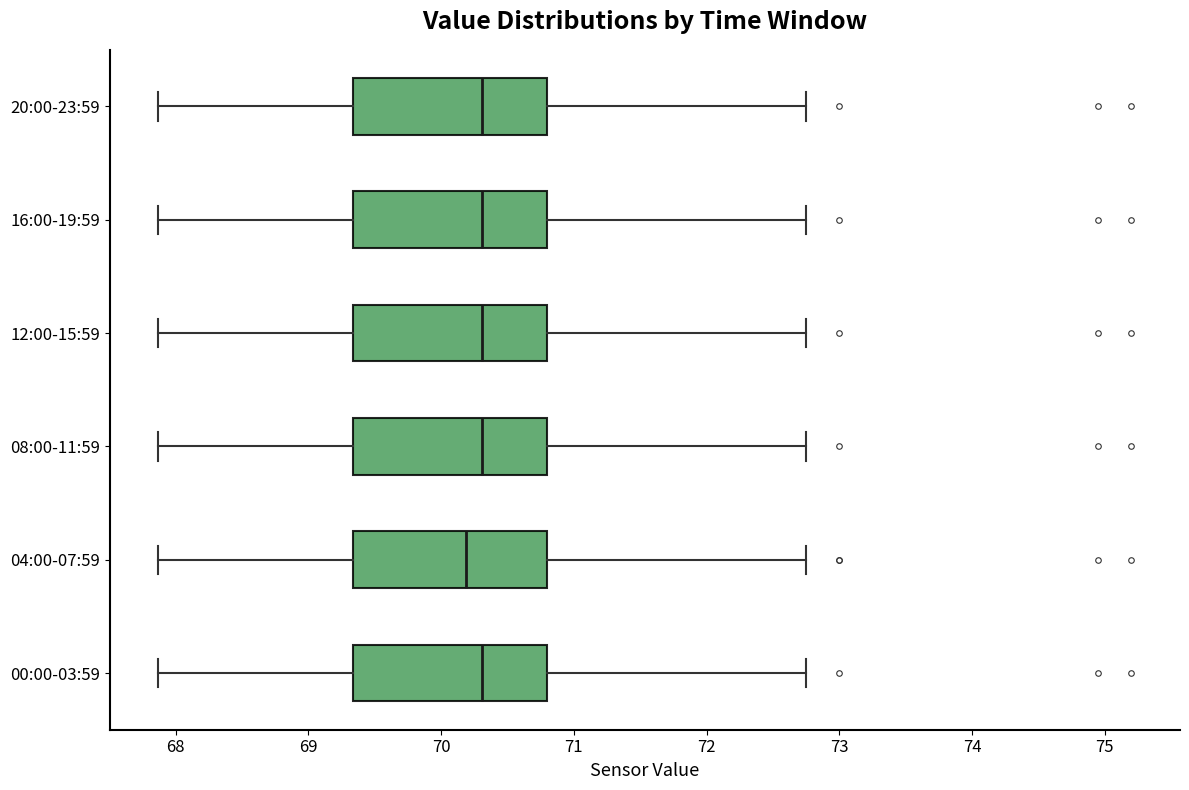

Reading bottom to top, transcribe this box plot: for each box, give where its median line is, the range the box spans, and where its two whiskers end, as read against the x-axis. The values are not printed on the chart, so give them approximately, as read against the axis.

00:00-03:59: median 70.3, box 69.3 to 70.8, whiskers 67.9 to 72.8
04:00-07:59: median 70.2, box 69.3 to 70.8, whiskers 67.9 to 72.8
08:00-11:59: median 70.3, box 69.3 to 70.8, whiskers 67.9 to 72.8
12:00-15:59: median 70.3, box 69.3 to 70.8, whiskers 67.9 to 72.8
16:00-19:59: median 70.3, box 69.3 to 70.8, whiskers 67.9 to 72.8
20:00-23:59: median 70.3, box 69.3 to 70.8, whiskers 67.9 to 72.8